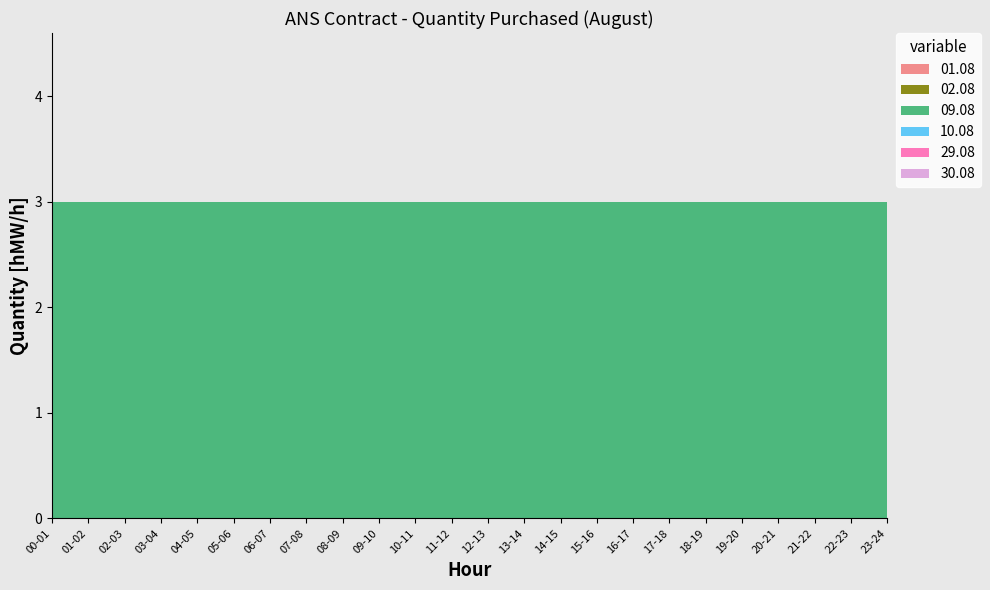

Reading right to left, list all the values displayed in this chart.

01.08: 23-24=0	22-23=0	21-22=0	20-21=0	19-20=0	18-19=0	17-18=0	16-17=0	15-16=0	14-15=0	13-14=0	12-13=0	11-12=0	10-11=0	09-10=0	08-09=0	07-08=0	06-07=0	05-06=0	04-05=0	03-04=0	02-03=0	01-02=0	00-01=0
02.08: 23-24=0	22-23=0	21-22=0	20-21=0	19-20=0	18-19=0	17-18=0	16-17=0	15-16=0	14-15=0	13-14=0	12-13=0	11-12=0	10-11=0	09-10=0	08-09=0	07-08=0	06-07=0	05-06=0	04-05=0	03-04=0	02-03=0	01-02=0	00-01=0
09.08: 23-24=3	22-23=3	21-22=3	20-21=3	19-20=3	18-19=3	17-18=3	16-17=3	15-16=3	14-15=3	13-14=3	12-13=3	11-12=3	10-11=3	09-10=3	08-09=3	07-08=3	06-07=3	05-06=3	04-05=3	03-04=3	02-03=3	01-02=3	00-01=3
10.08: 23-24=0	22-23=0	21-22=0	20-21=0	19-20=0	18-19=0	17-18=0	16-17=0	15-16=0	14-15=0	13-14=0	12-13=0	11-12=0	10-11=0	09-10=0	08-09=0	07-08=0	06-07=0	05-06=0	04-05=0	03-04=0	02-03=0	01-02=0	00-01=0
29.08: 23-24=0	22-23=0	21-22=0	20-21=0	19-20=0	18-19=0	17-18=0	16-17=0	15-16=0	14-15=0	13-14=0	12-13=0	11-12=0	10-11=0	09-10=0	08-09=0	07-08=0	06-07=0	05-06=0	04-05=0	03-04=0	02-03=0	01-02=0	00-01=0
30.08: 23-24=0	22-23=0	21-22=0	20-21=0	19-20=0	18-19=0	17-18=0	16-17=0	15-16=0	14-15=0	13-14=0	12-13=0	11-12=0	10-11=0	09-10=0	08-09=0	07-08=0	06-07=0	05-06=0	04-05=0	03-04=0	02-03=0	01-02=0	00-01=0